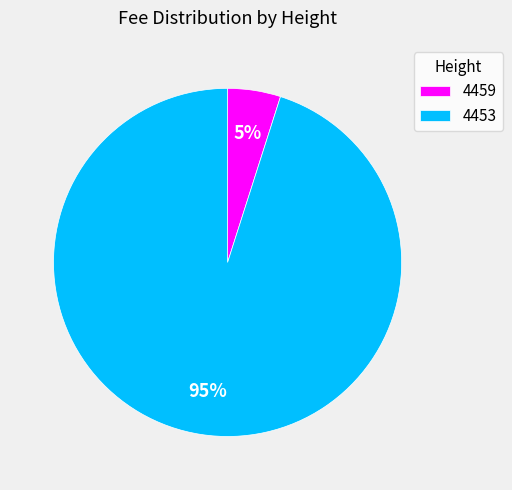

Which slice represents more than half of the pie?

4453